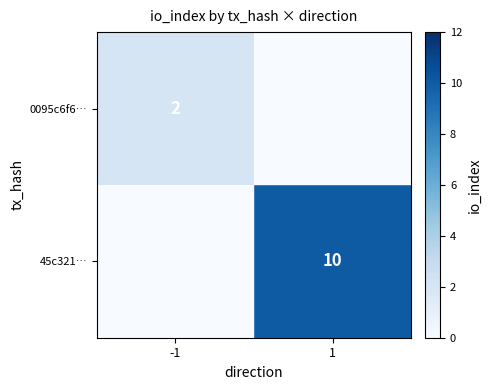

Is the value of 45c321… at 1 greater than the value of 0095c6f6… at -1?

Yes